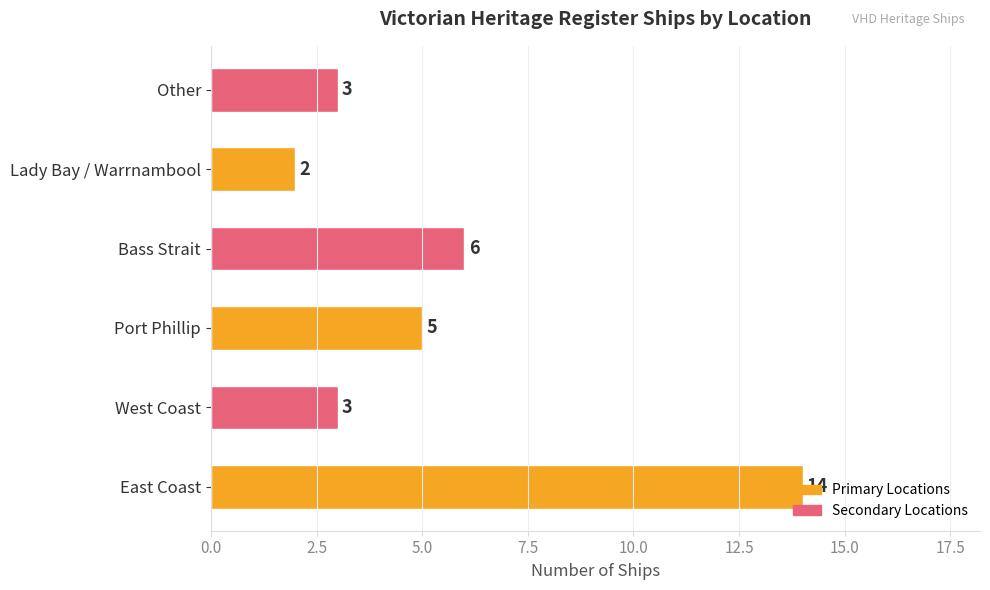

Are the bars grouped side by side (vs. stacked)?

No